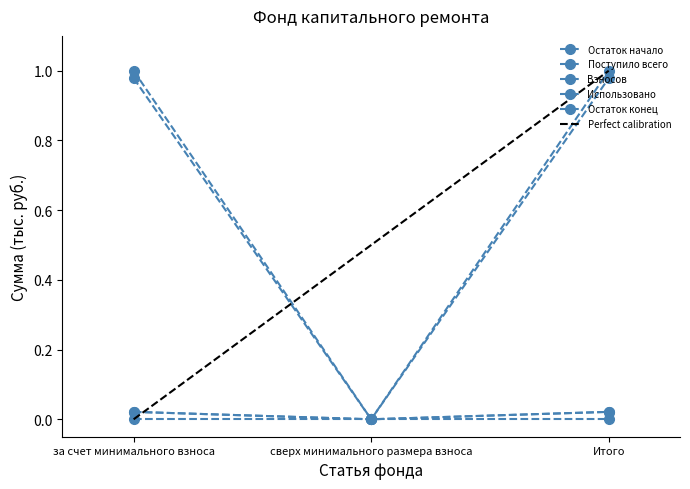

Which series has the widest spread of values?

Остаток конец